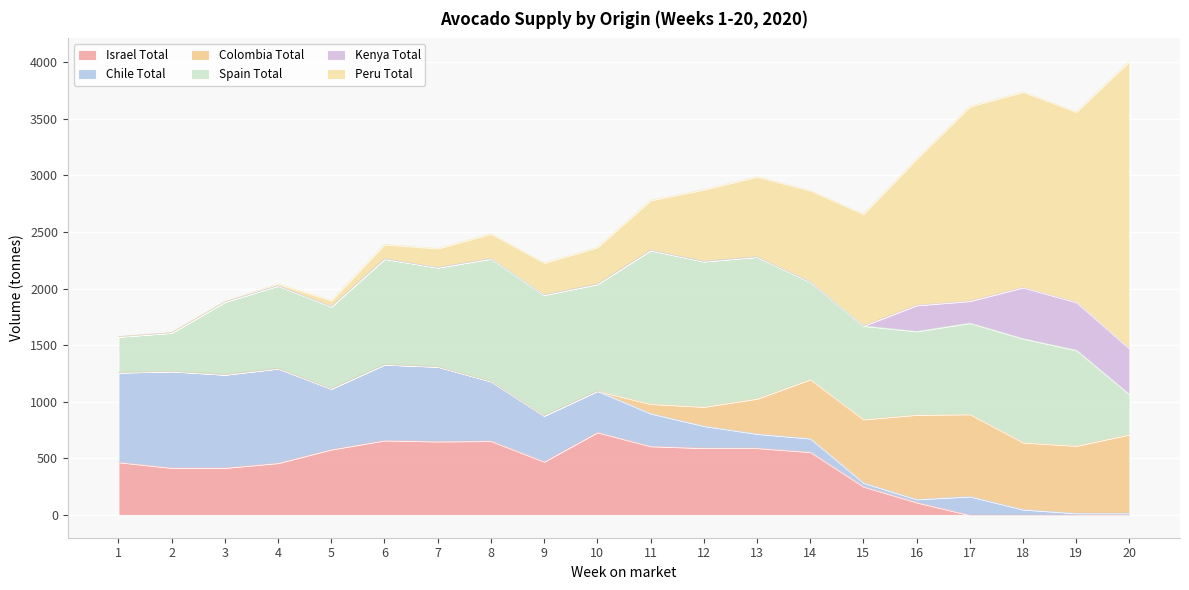

How many values in the Israel Total series exceed 472?

10